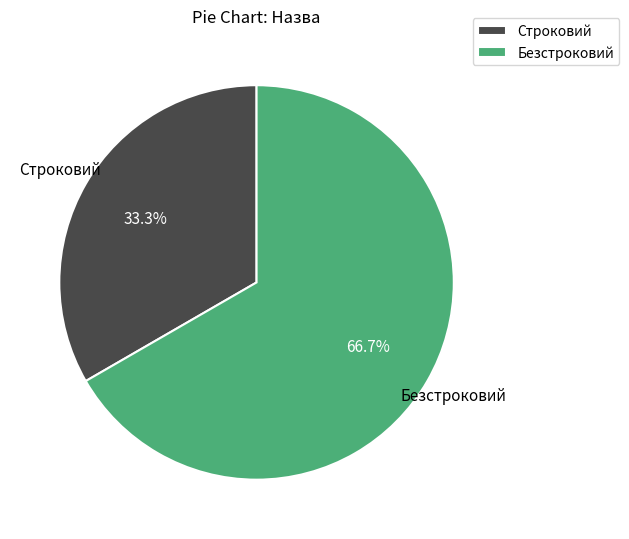

How many slices are in this pie chart?

2